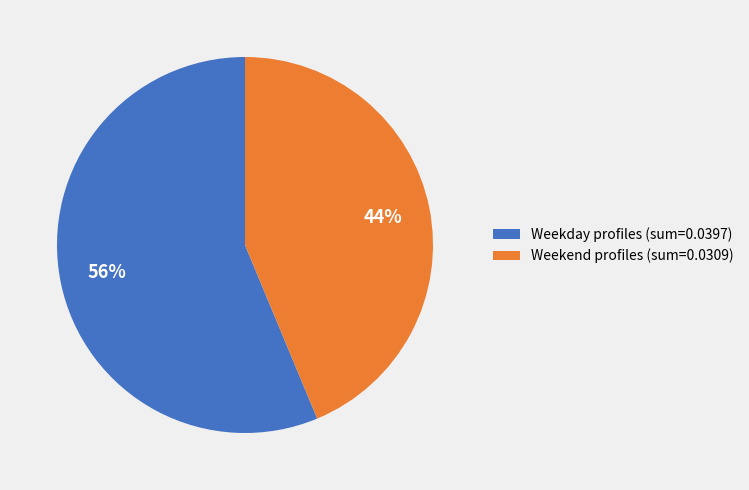

Is it true that Weekend profiles (sum=0.0309) is 44% of the pie?

True